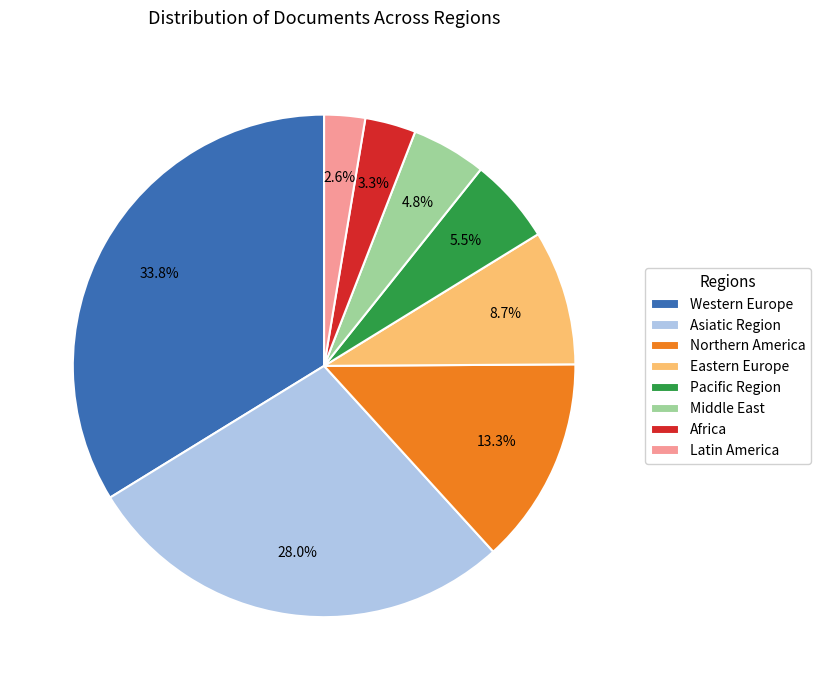

Does Middle East represent more than half of the total?

No